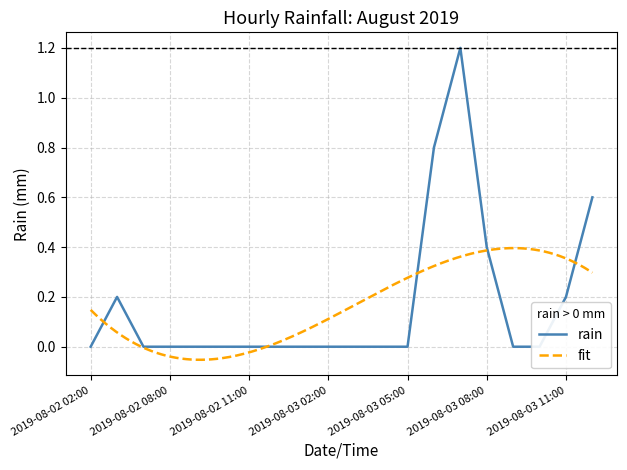

What is the sum of all values?

3.4